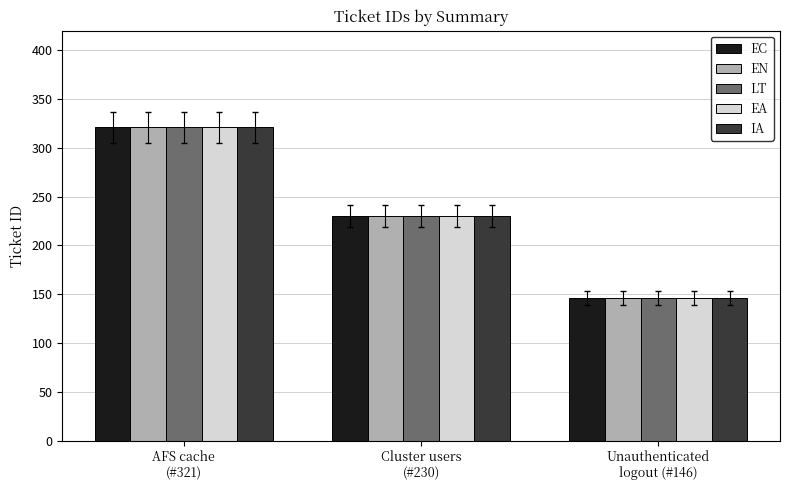

True or false: EC has a value of 229 at Unauthenticated
logout (#146).

False